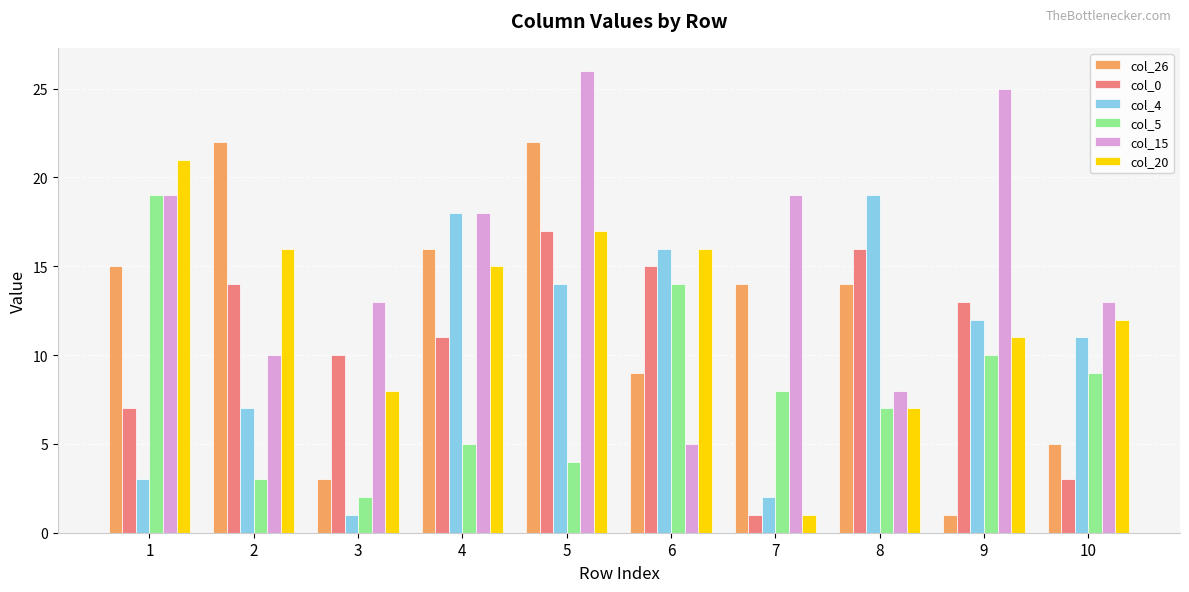

What is the spread (max minus min) of values at 9?

24